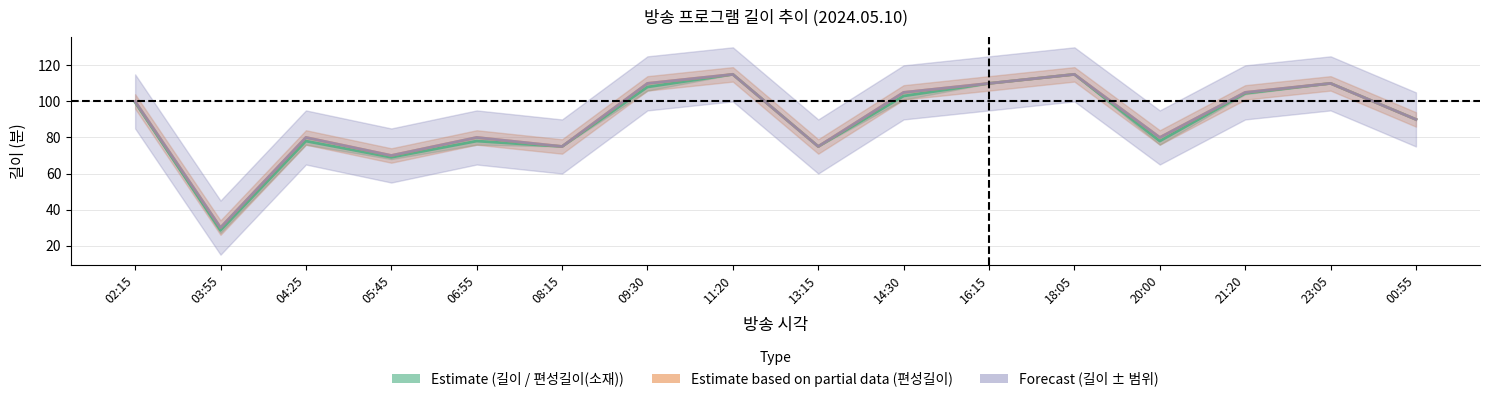

Between 11:20 and 00:55, which series saw the biggest shift?

길이